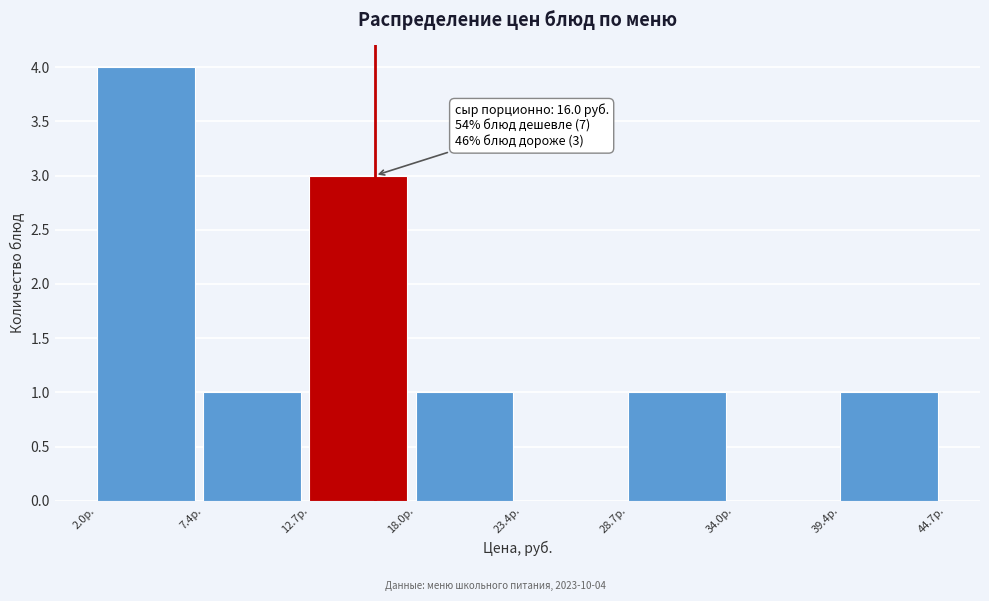

Over which range of the x-axis is the bar tallest?

2 to 7